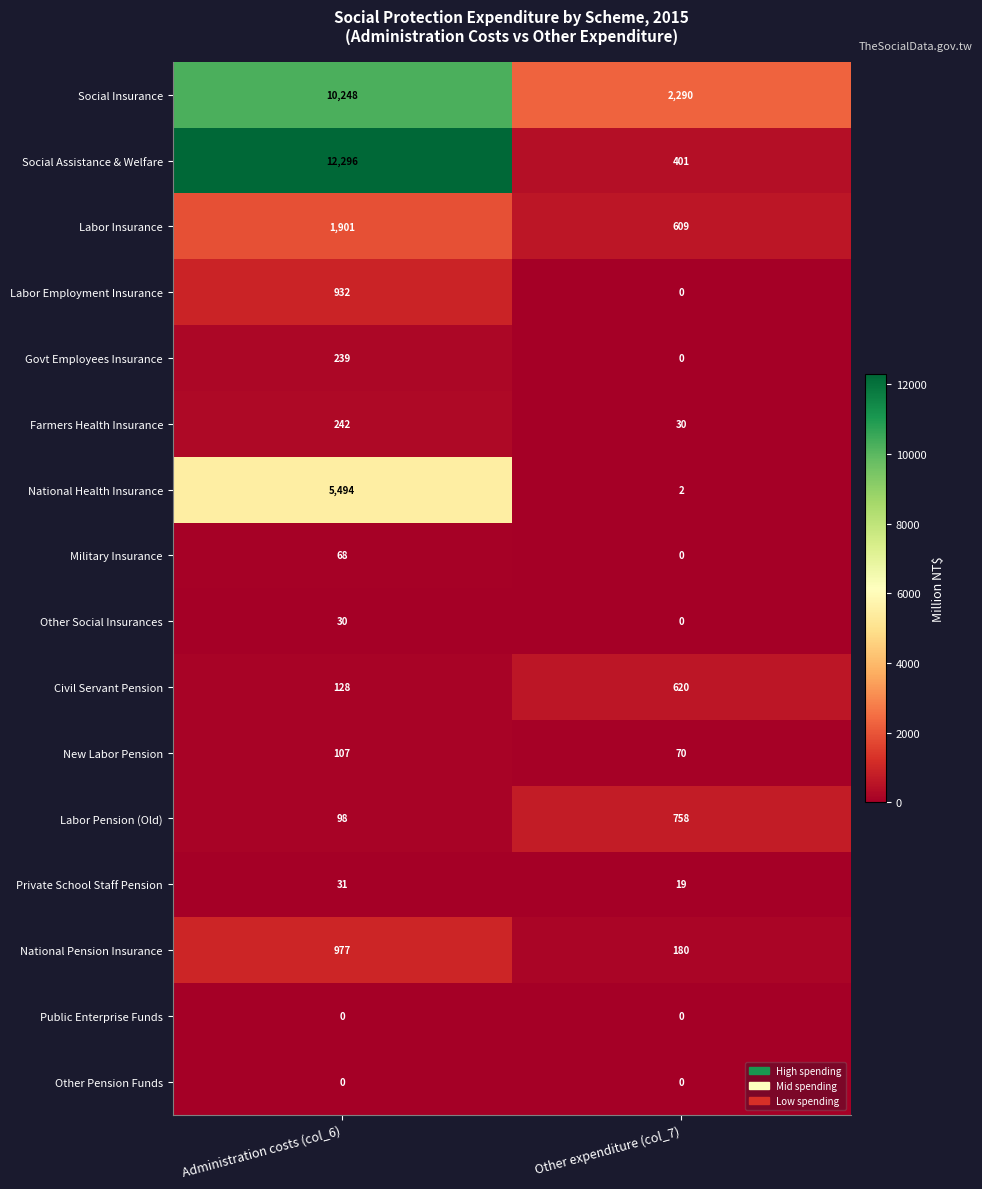

Rank the categories by Farmers Health Insurance value from lowest to highest.

Other expenditure (col_7), Administration costs (col_6)